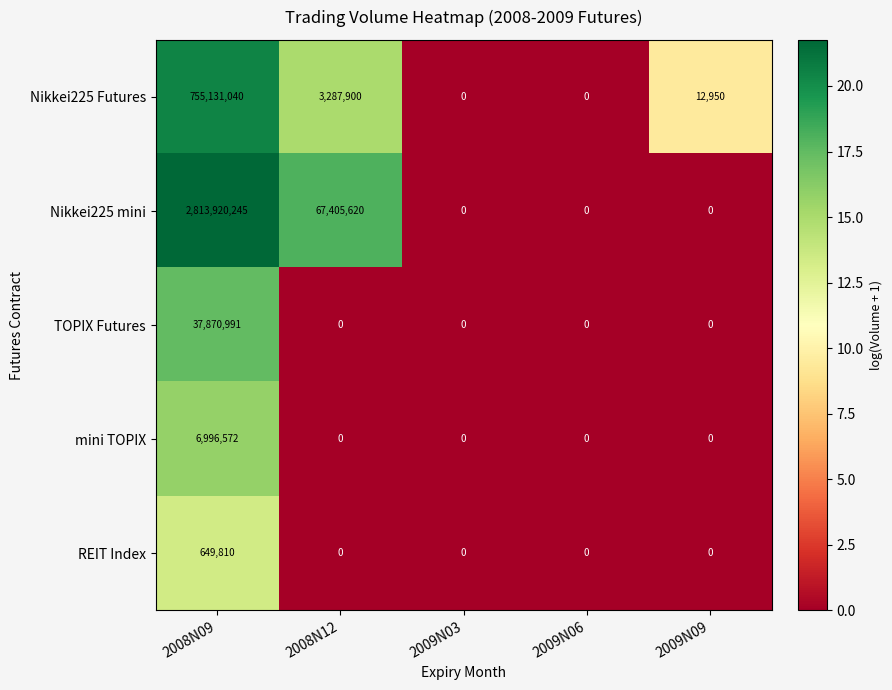

The value of TOPIX Futures at 2009N03 is 0. True or false?

True